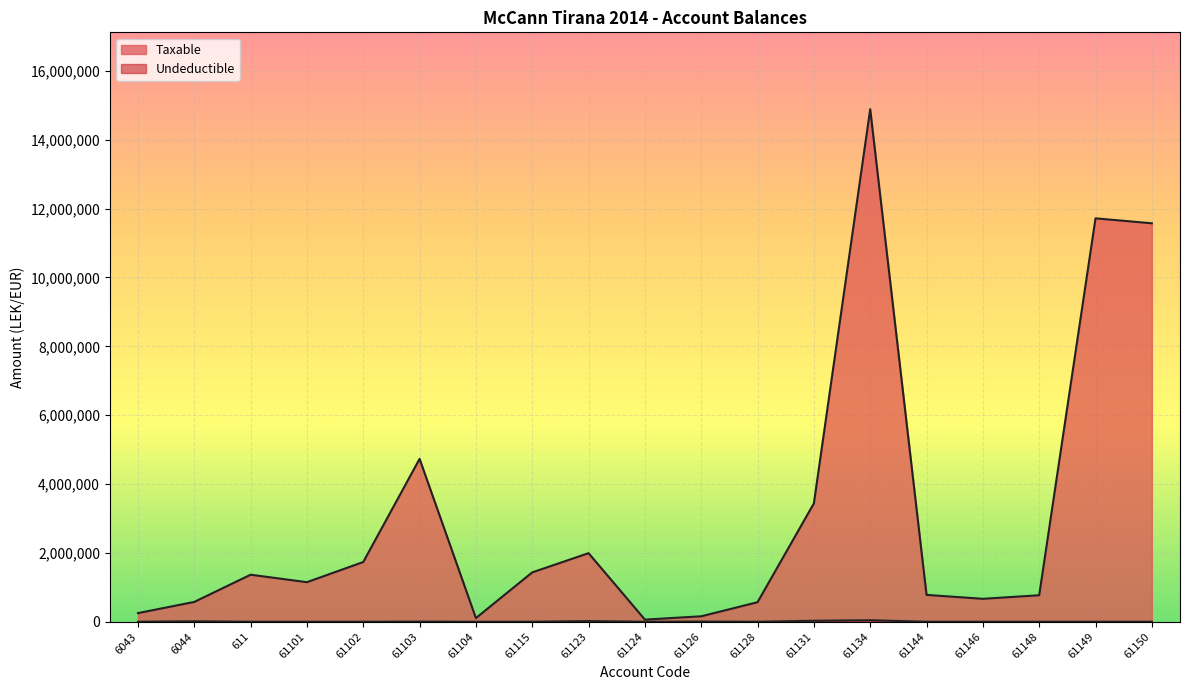

Which series has the largest total across all categories?

Taxable